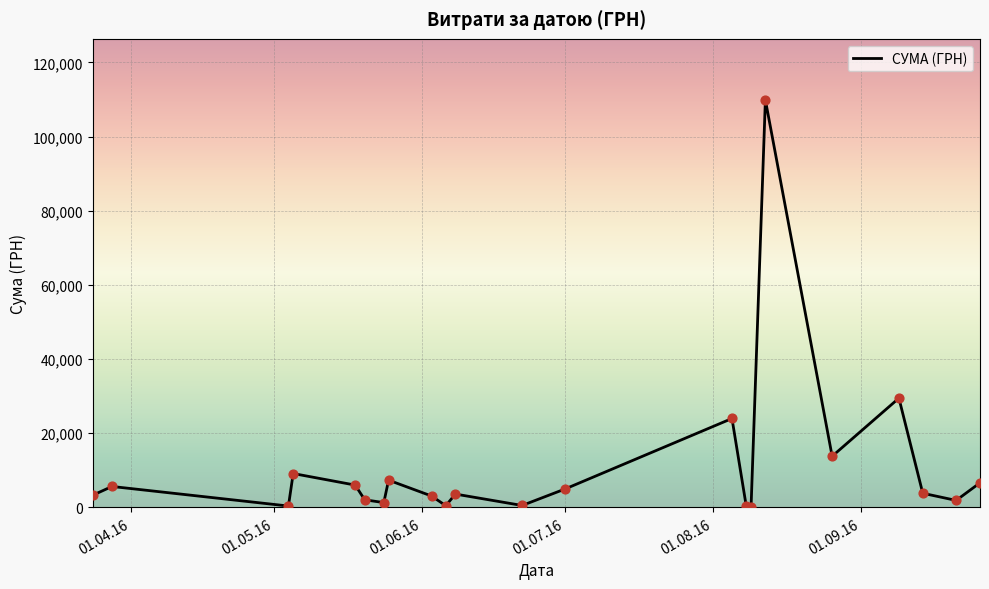

What is the greatest value displayed?

109857.0